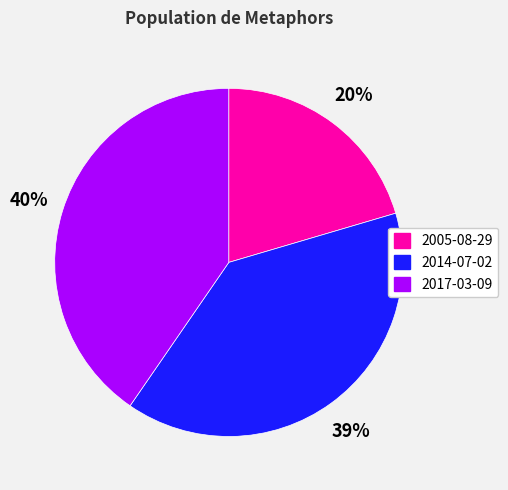

What percentage is the 2014-07-02 slice, to the nearest percent?

39%